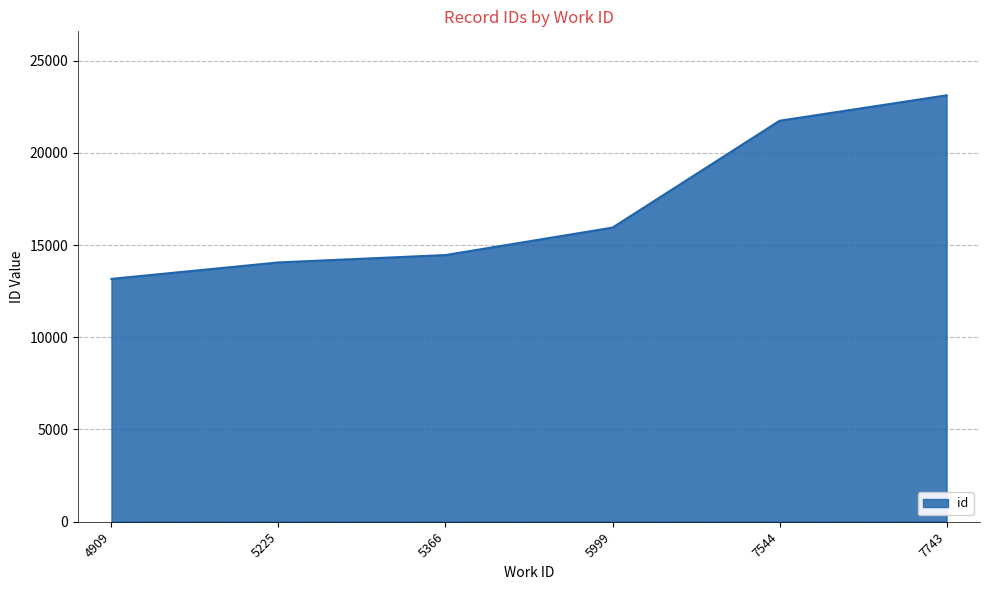

List the labels in order of value, largest first.

7743, 7544, 5999, 5366, 5225, 4909